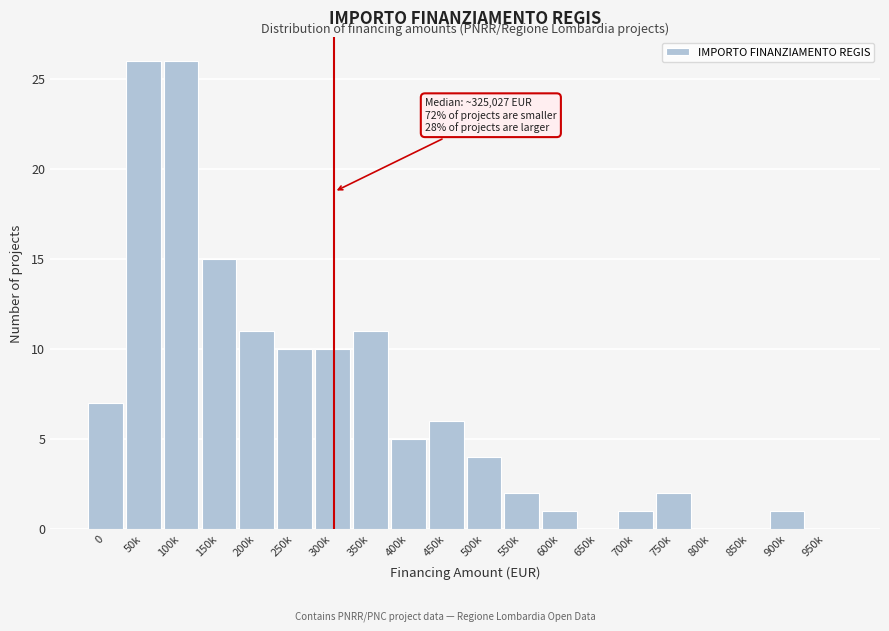

Reading left to right, what are all the values shown in this chart?

0=7	50k=26	100k=26	150k=15	200k=11	250k=10	300k=10	350k=11	400k=5	450k=6	500k=4	550k=2	600k=1	650k=0	700k=1	750k=2	800k=0	850k=0	900k=1	950k=0